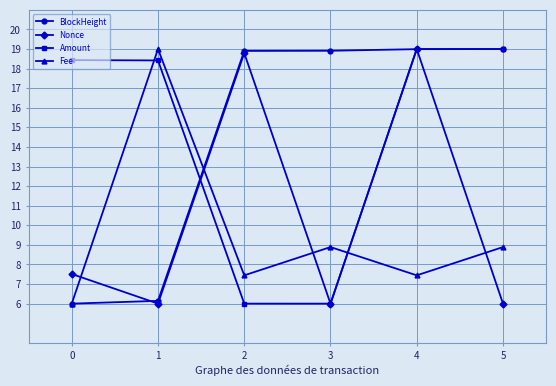

Between which two adjacent categories do Nonce and Fee first intersect?

0 and 1